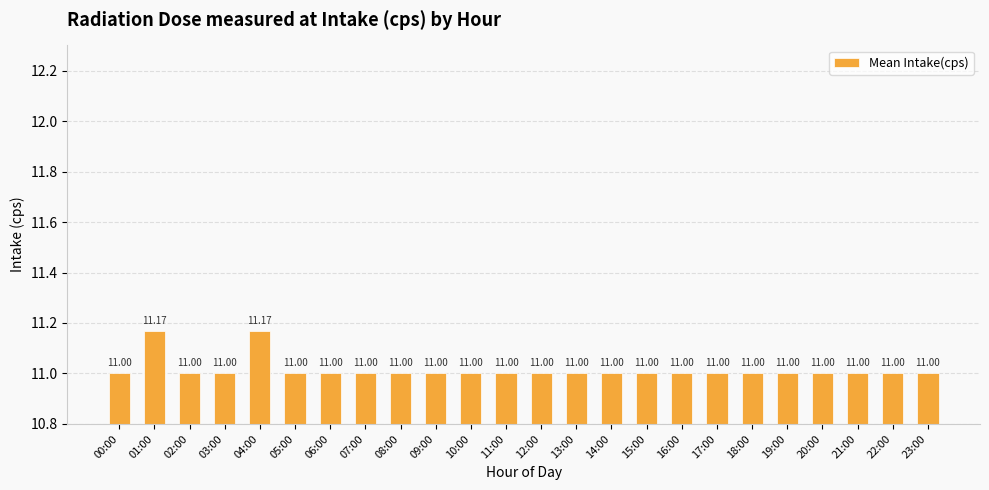

Does the chart contain stacked bars?

No